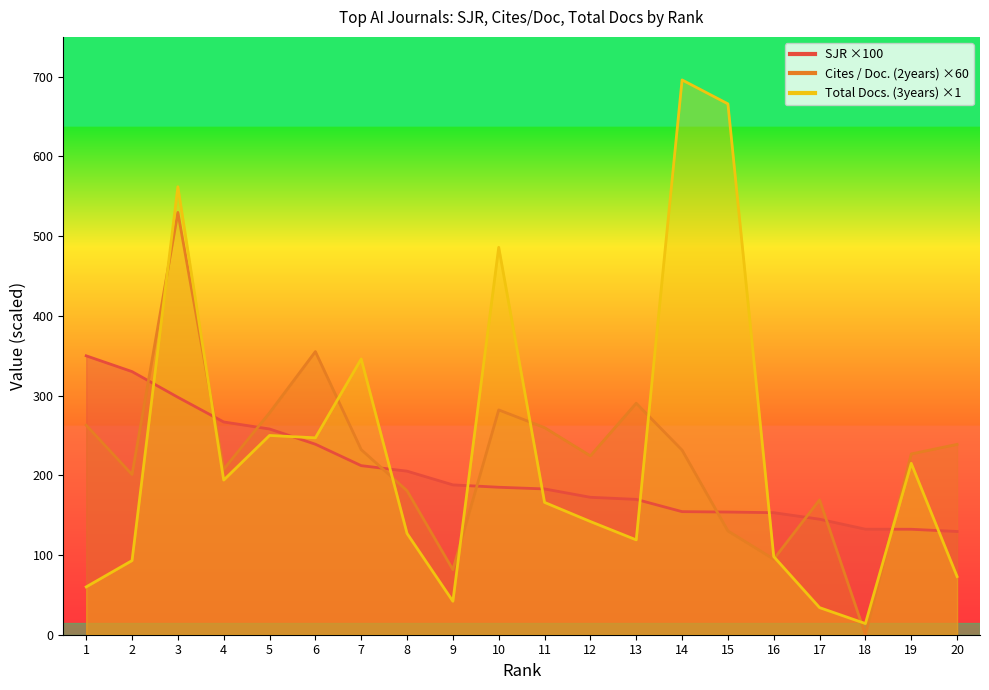

At which category is the sum across all series the highest?

3